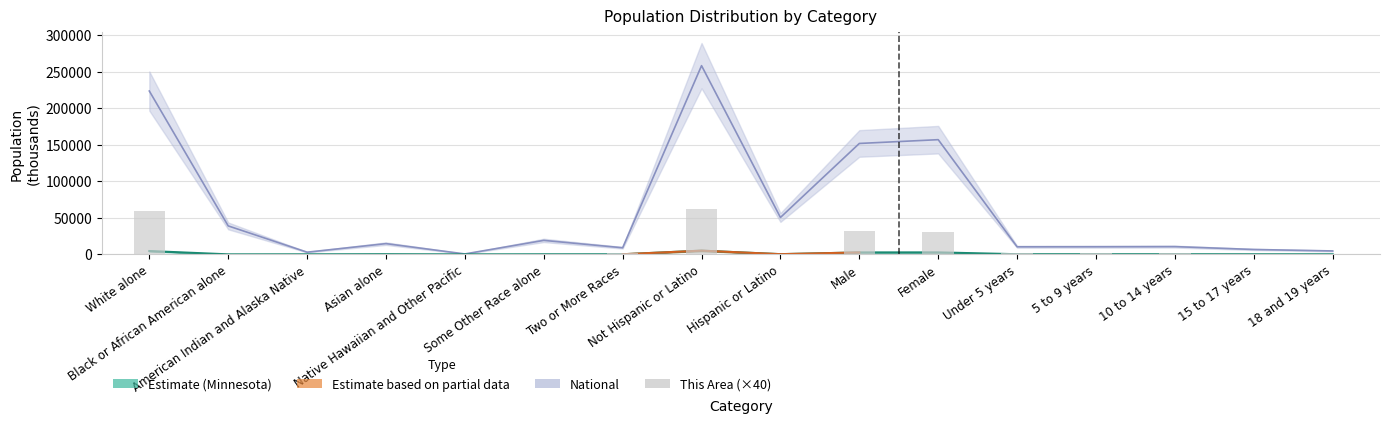

Reading left to right, transcribe all the data shown in this chart.

White alone=60000	Black or African American alone=200	American Indian and Alaska Native=240	Asian alone=80	Native Hawaiian and Other Pacific=0	Some Other Race alone=120	Two or More Races=1360	Not Hispanic or Latino=61680	Hispanic or Latino=320	Male=31400	Female=30600	Under 5 years=1360	5 to 9 years=1640	10 to 14 years=2080	15 to 17 years=1000	18 and 19 years=920